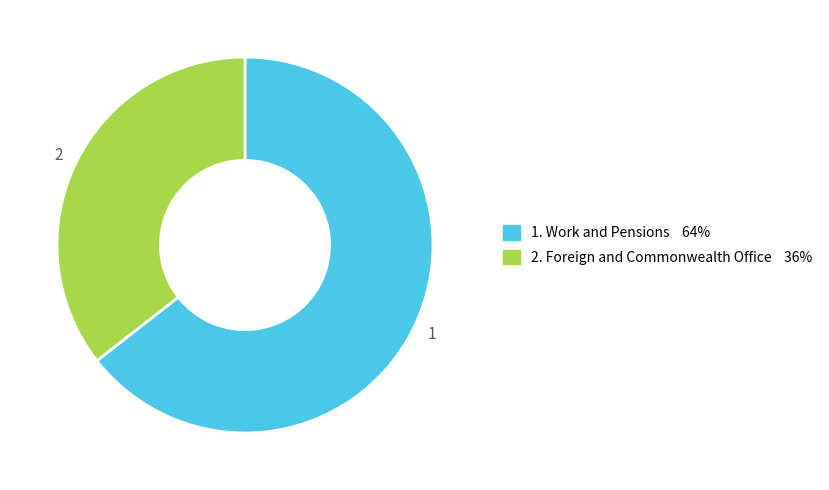

What is the smallest slice in the pie chart?

2